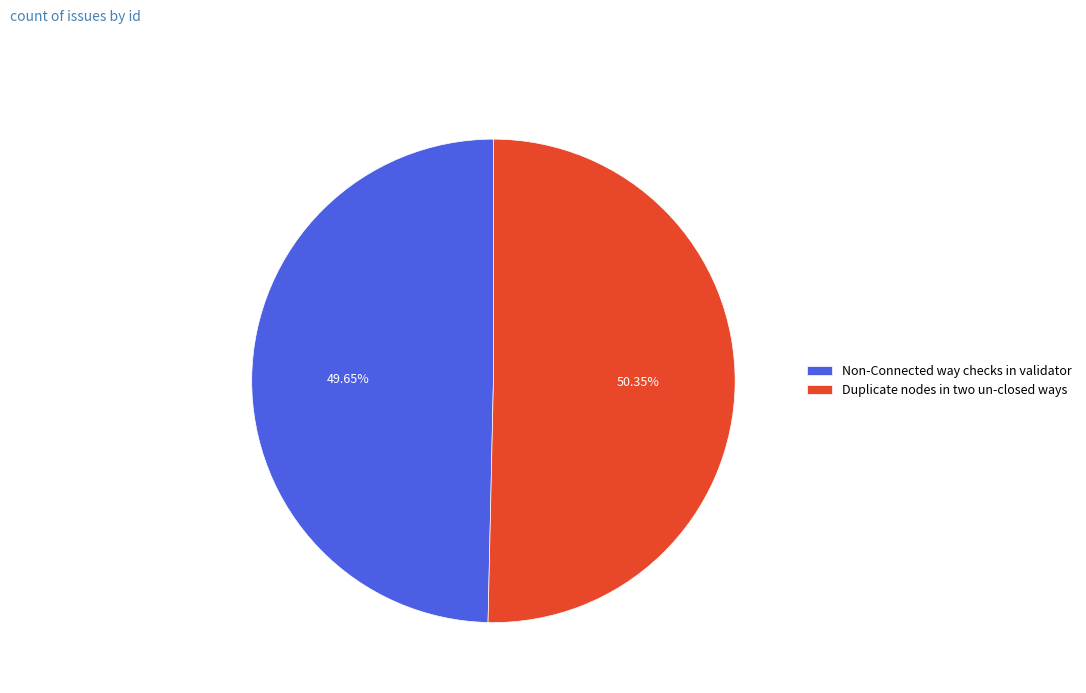

Which category has the biggest portion of the pie?

Duplicate nodes in two un-closed ways